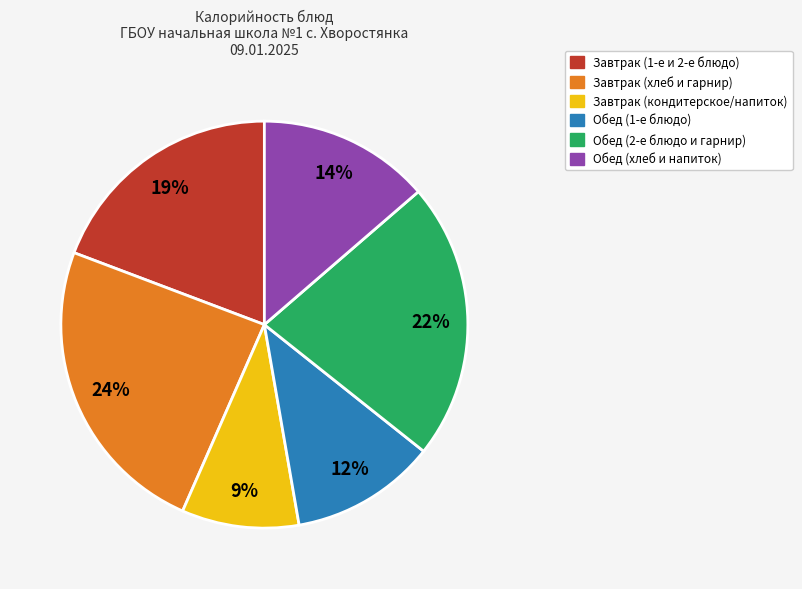

To the nearest percent, what is the difference between the largest and smallest slice percentages?

15%